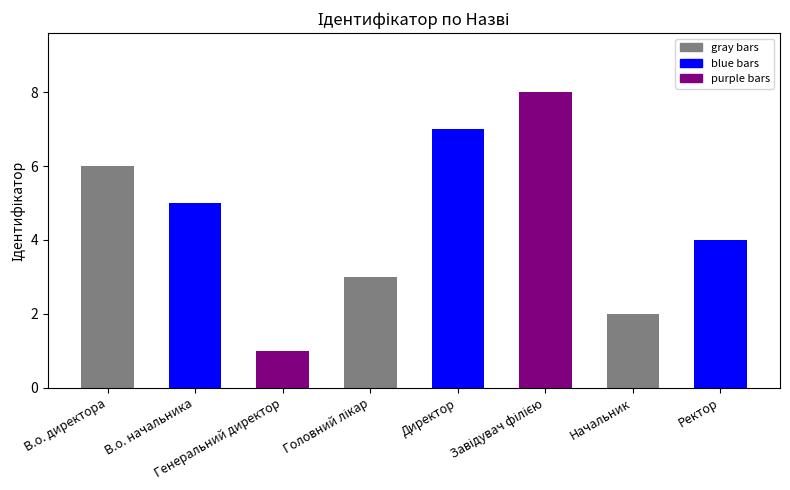

What is the ratio of the value at Генеральний директор to the value at Директор?

0.1